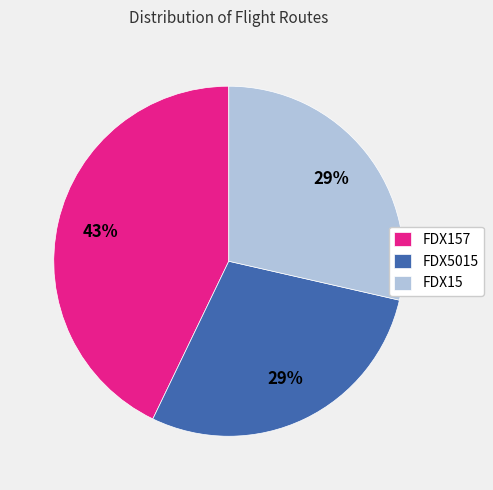

To the nearest percent, what is the difference between the largest and smallest slice percentages?

14%